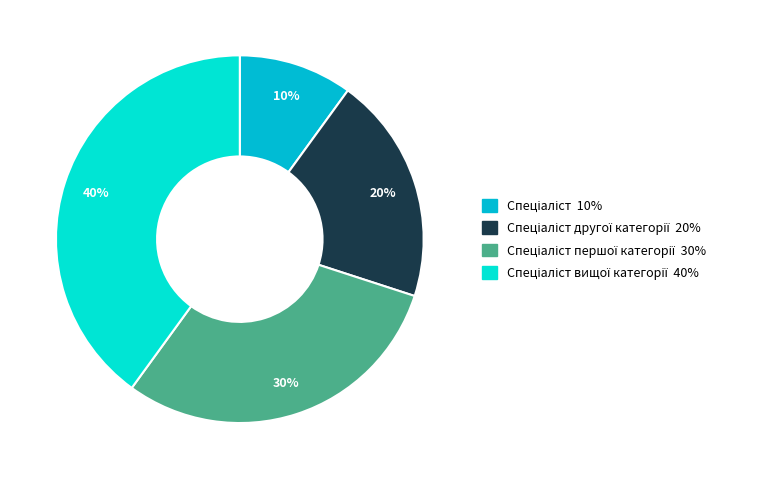

To the nearest percent, what is the difference between the largest and smallest slice percentages?

30%